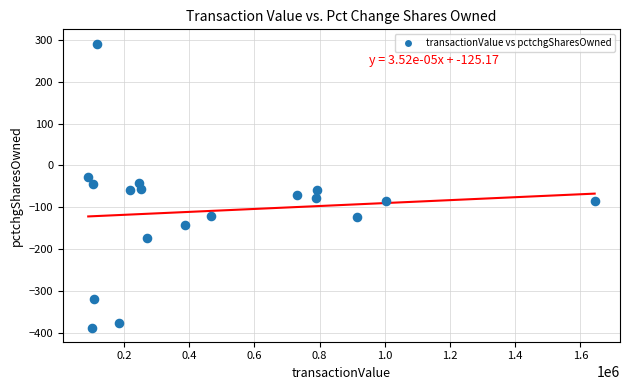

What is the range of Y values (max minus min)?

680